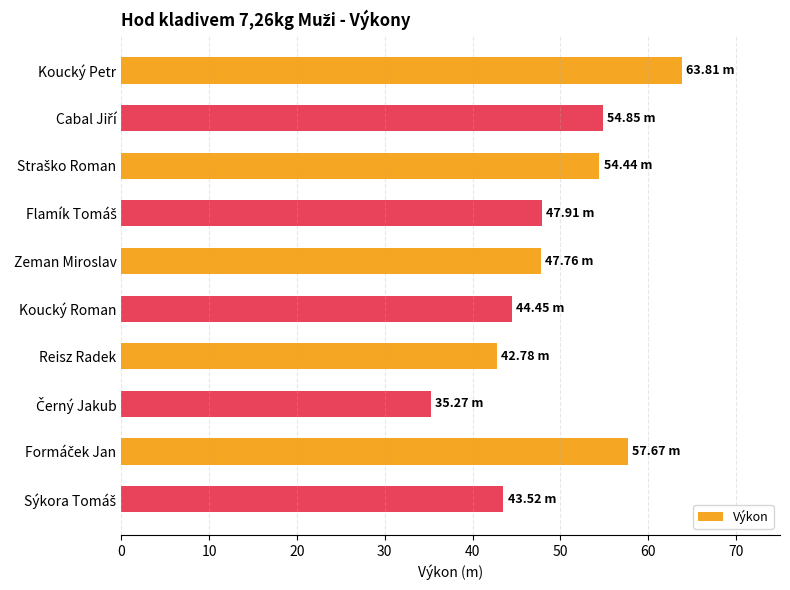

Which category has the highest value across all series?

Koucký Petr